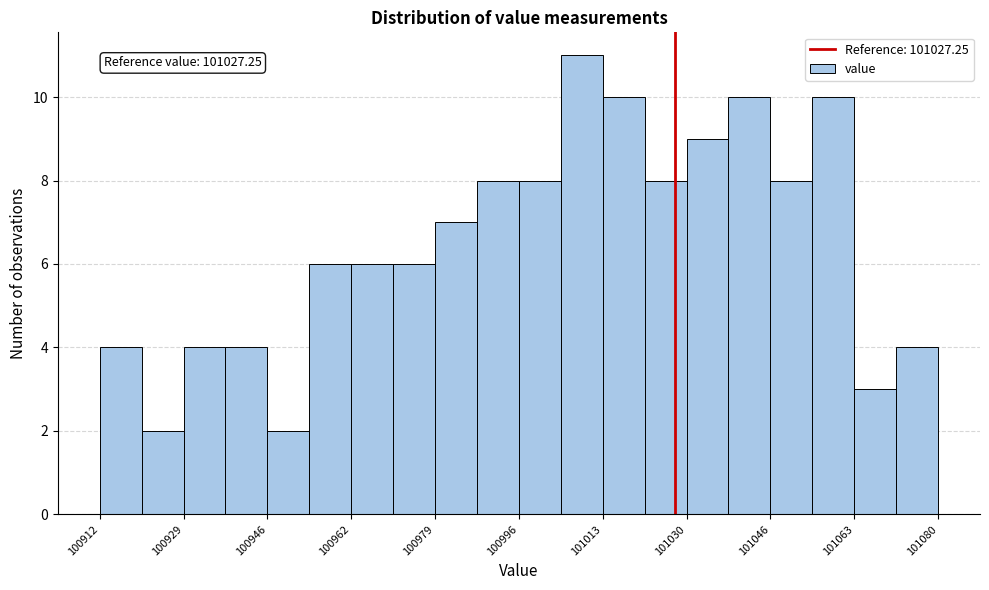

Which range on the x-axis has the tallest bar?

101004.4 to 101012.8